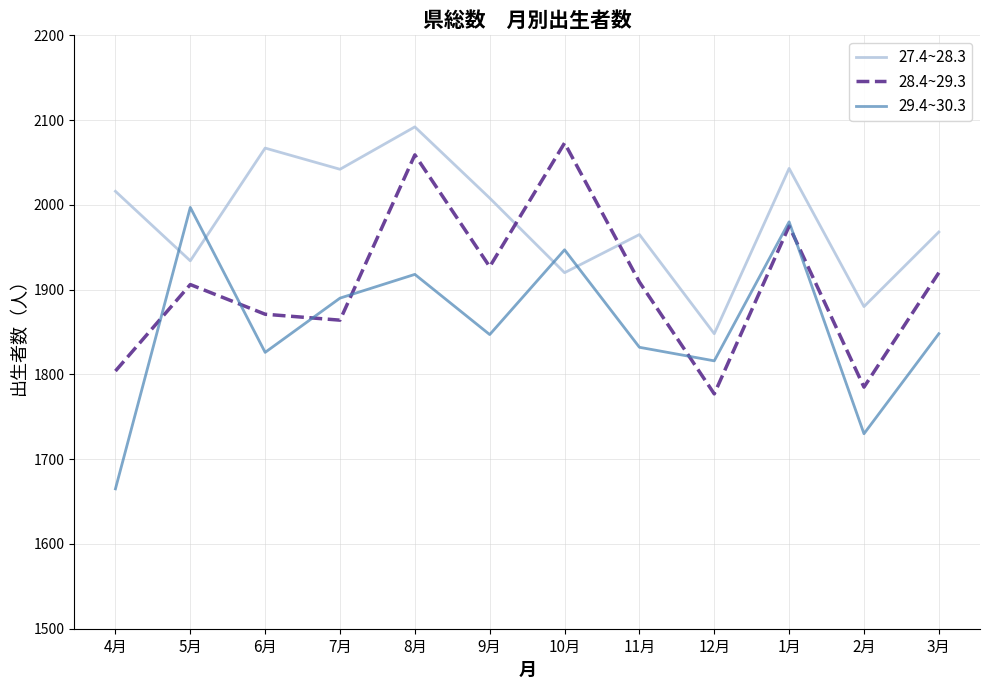

Which category has the highest value across all series?

8月